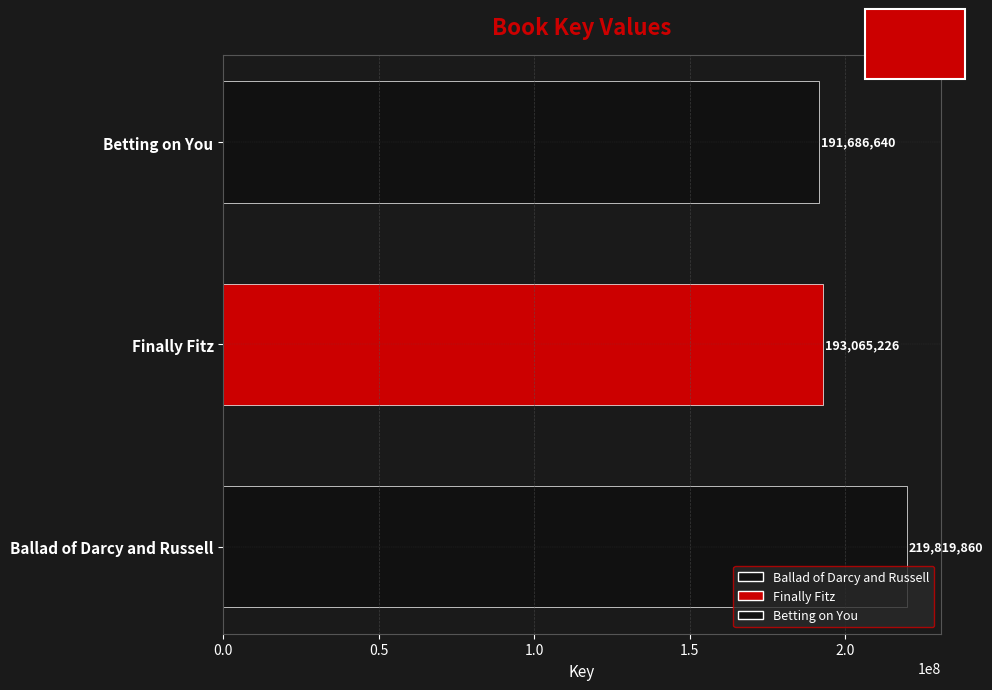

What is the difference between the maximum and second lowest values?

26754634